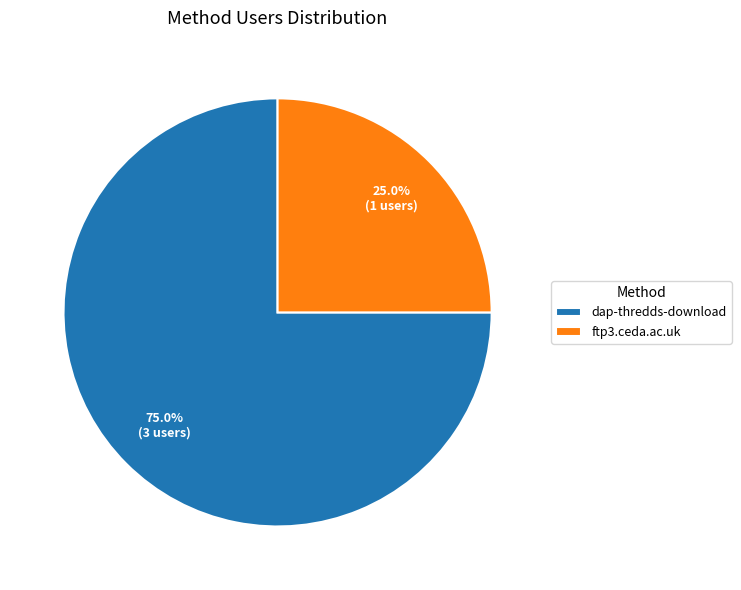

Is dap-thredds-download the majority of the pie?

Yes